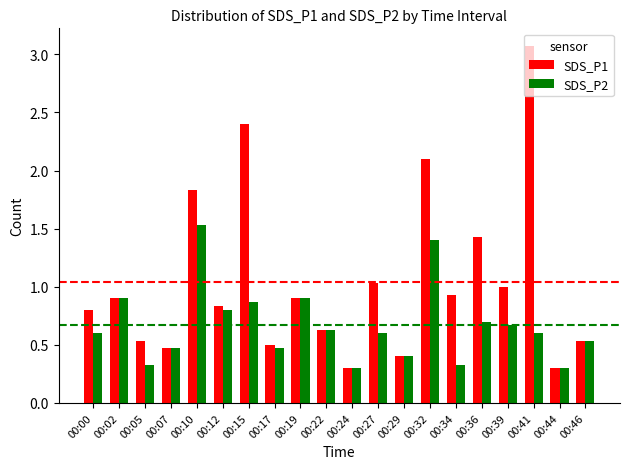

Reading left to right, list all the values displayed in this chart.

SDS_P1: 00:00=0.8	00:02=0.9	00:05=0.5	00:07=0.5	00:10=1.8	00:12=0.8	00:15=2.4	00:17=0.5	00:19=0.9	00:22=0.6	00:24=0.3	00:27=1.0	00:29=0.4	00:32=2.1	00:34=0.9	00:36=1.4	00:39=1.0	00:41=3.1	00:44=0.3	00:46=0.5
SDS_P2: 00:00=0.6	00:02=0.9	00:05=0.3	00:07=0.5	00:10=1.5	00:12=0.8	00:15=0.9	00:17=0.5	00:19=0.9	00:22=0.6	00:24=0.3	00:27=0.6	00:29=0.4	00:32=1.4	00:34=0.3	00:36=0.7	00:39=0.7	00:41=0.6	00:44=0.3	00:46=0.5